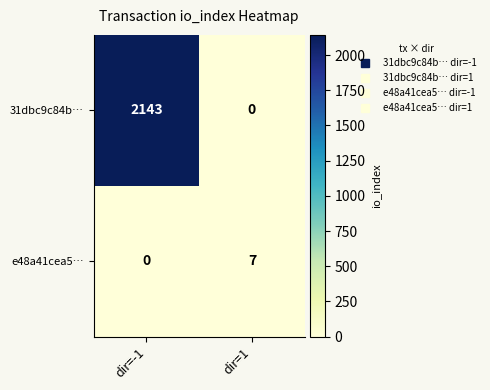

What is the sum of all e48a41cea5… values?

7